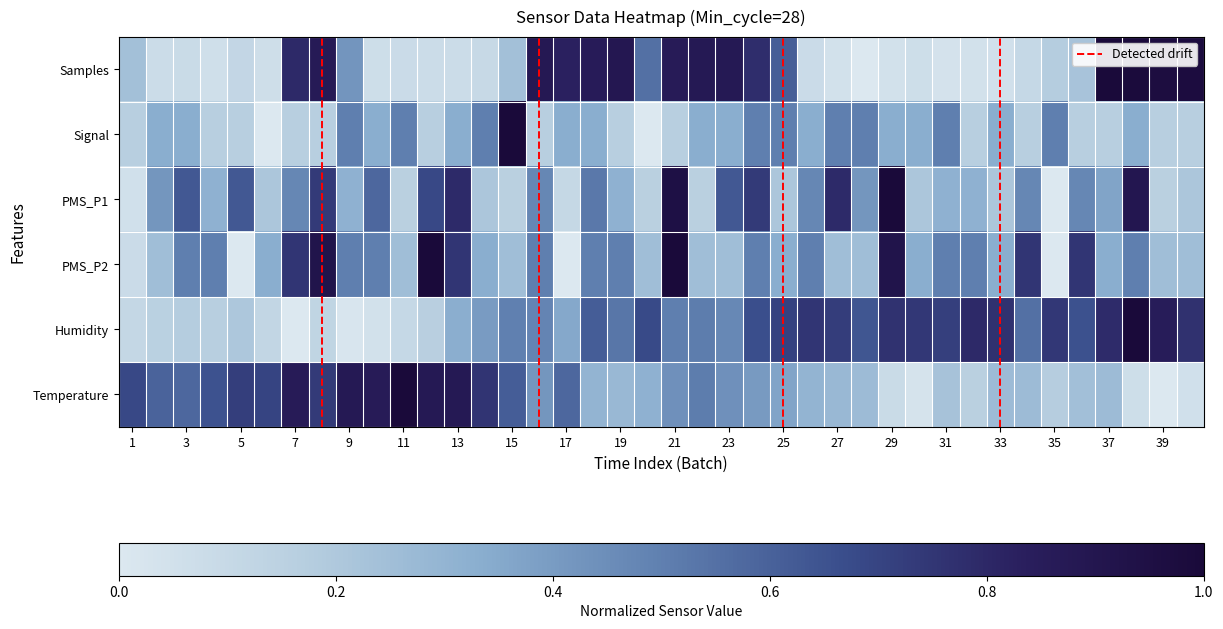

What is the greatest value displayed?

1.0